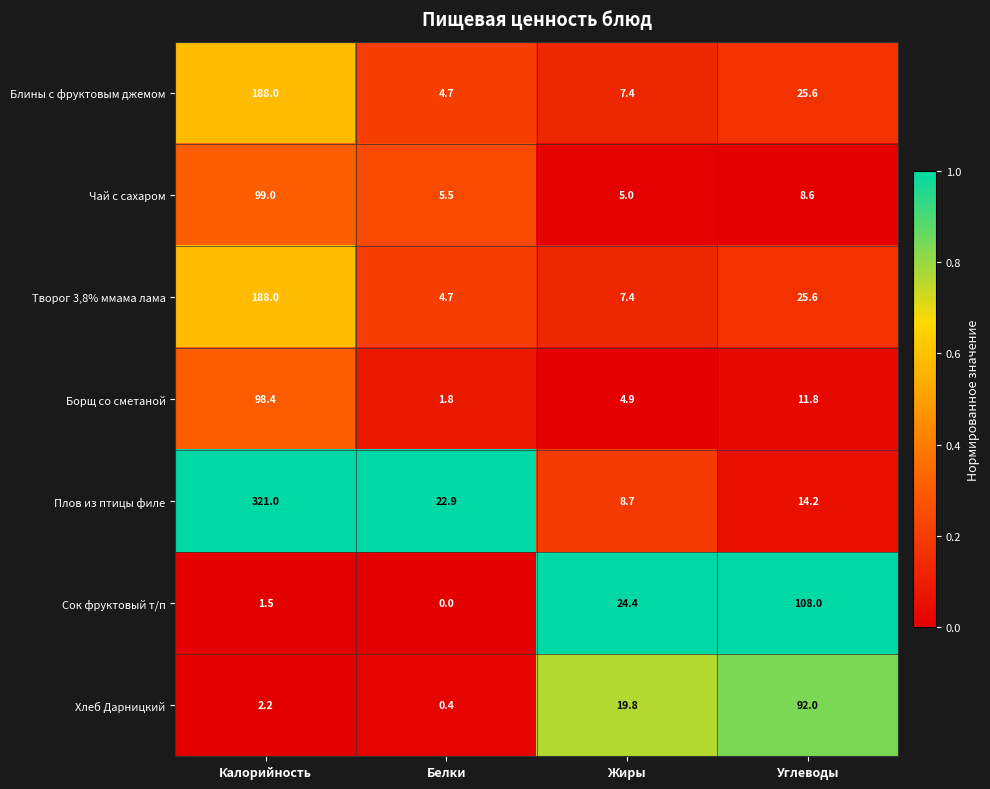

Where is Творог 3,8% ммама лама nearest to the value 96?

Углеводы